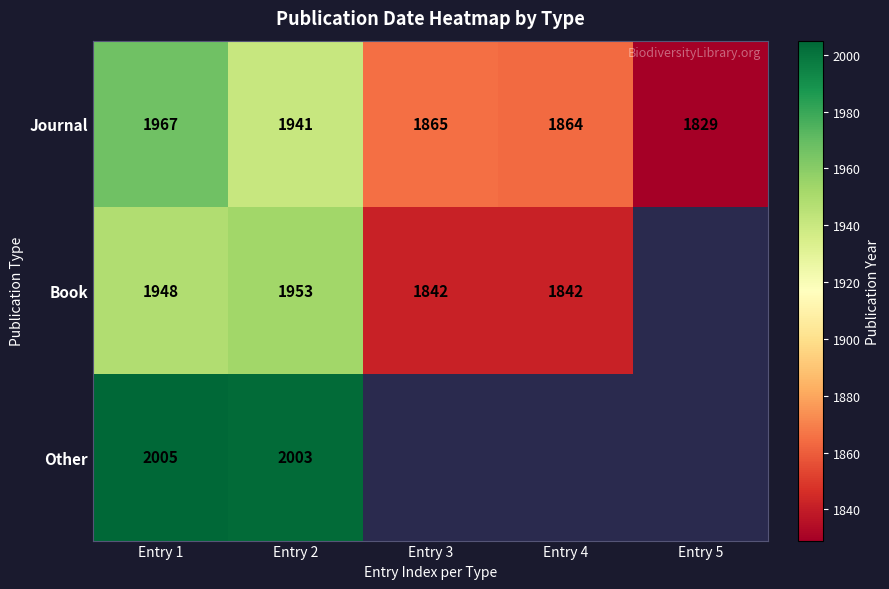

Between Entry 5 and Entry 4, which is larger?

Entry 4